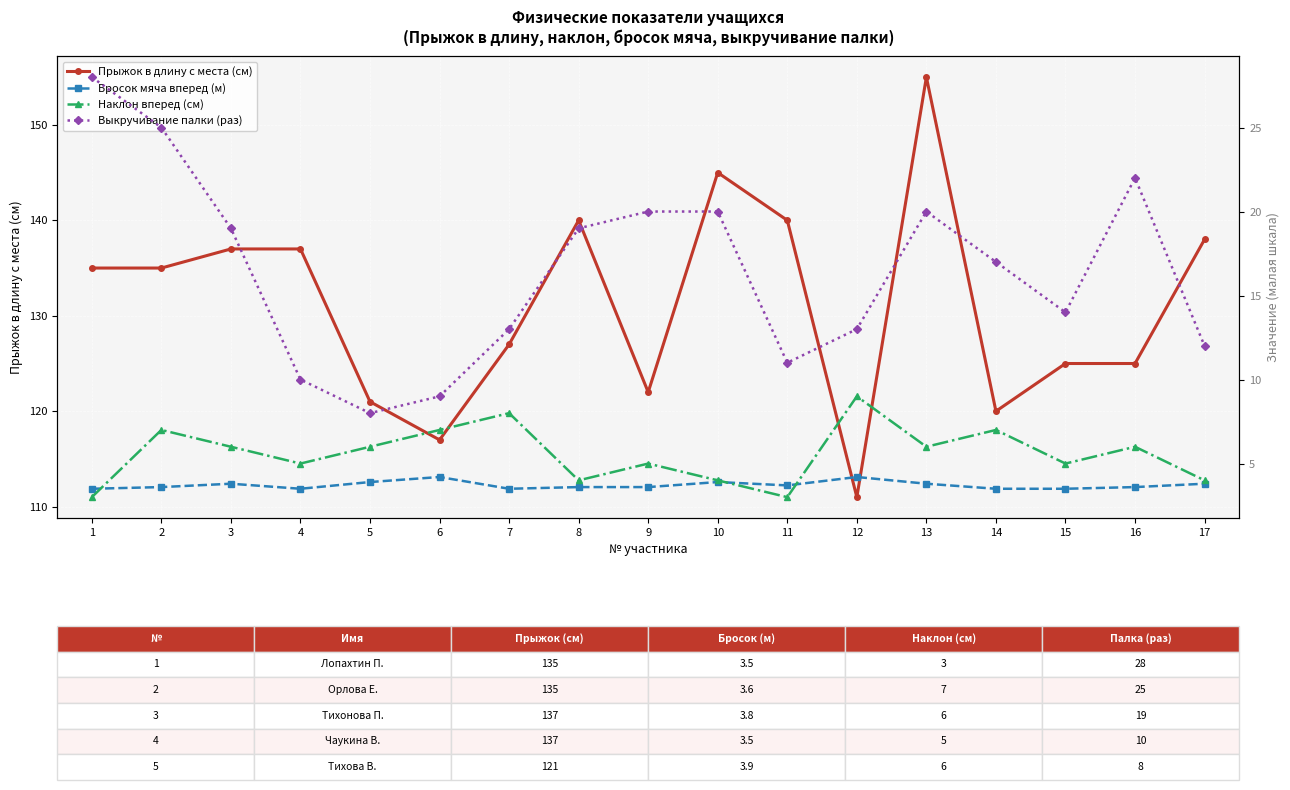

What is the difference between the second highest and minimum values in the Бросок мяча вперед (м) series?

0.7